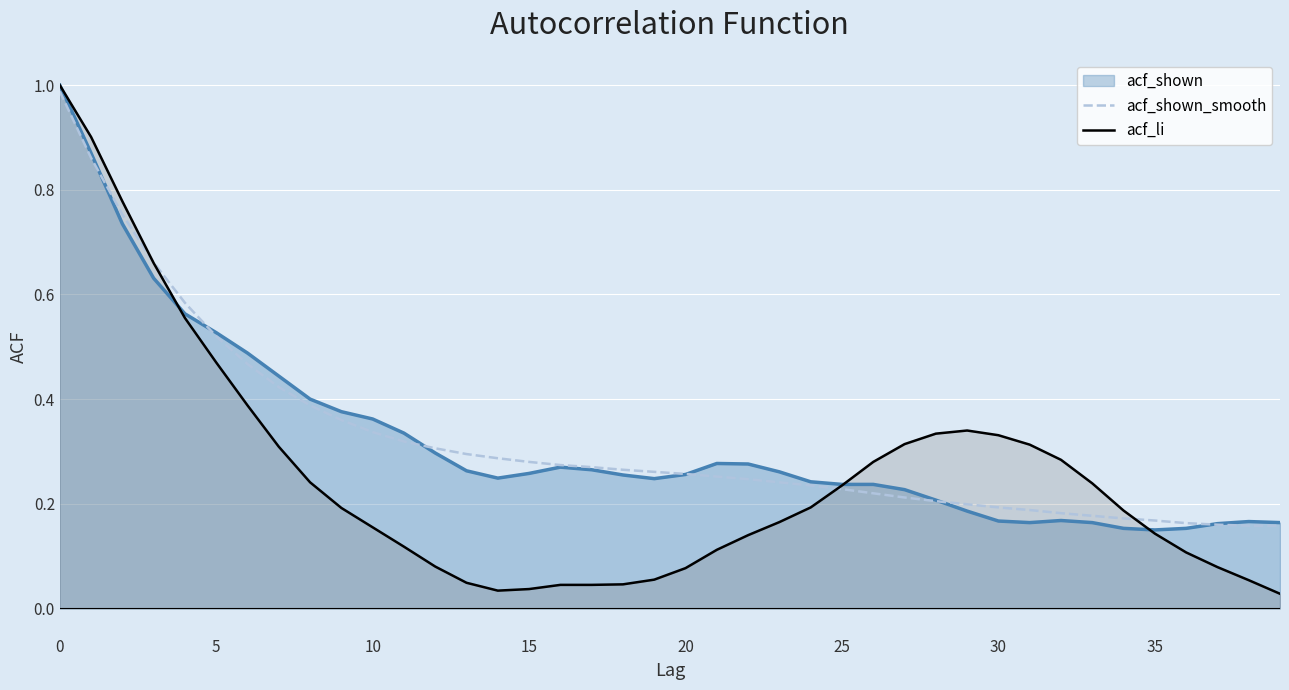

What is the label of the 27th point from the left?

26